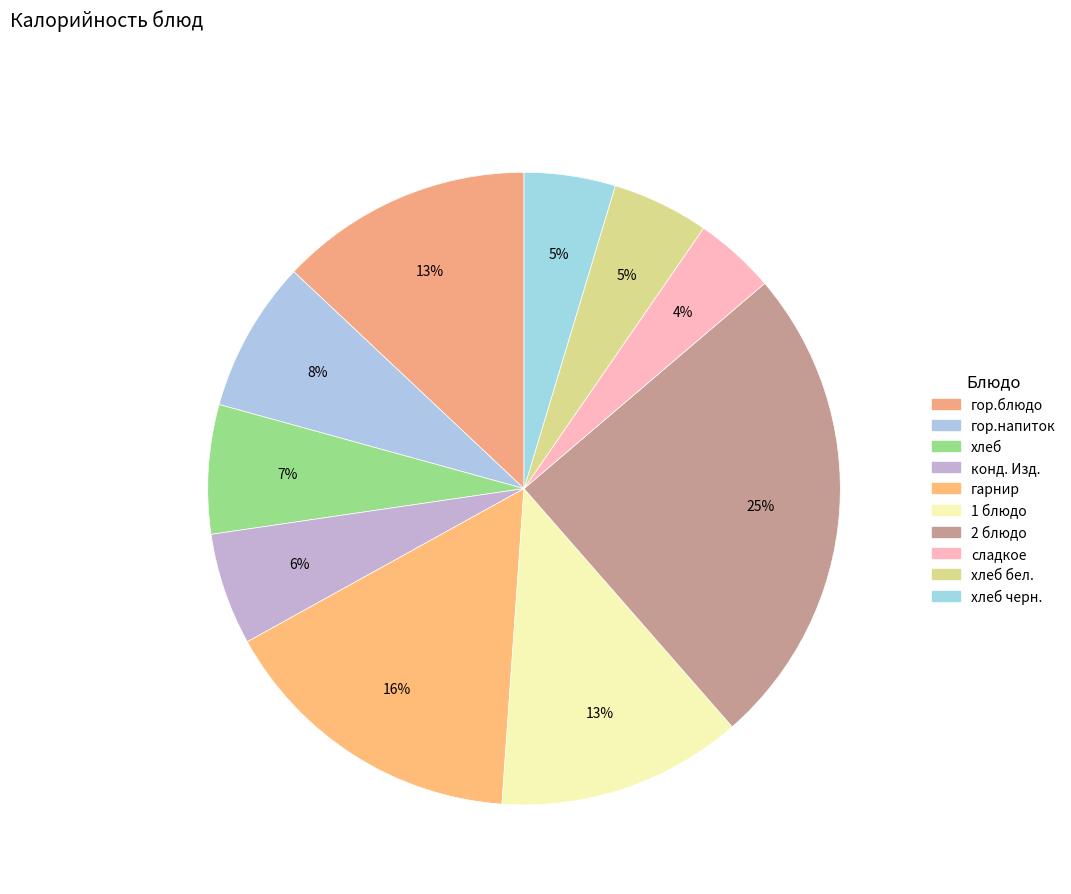

How many slices are in this pie chart?

10